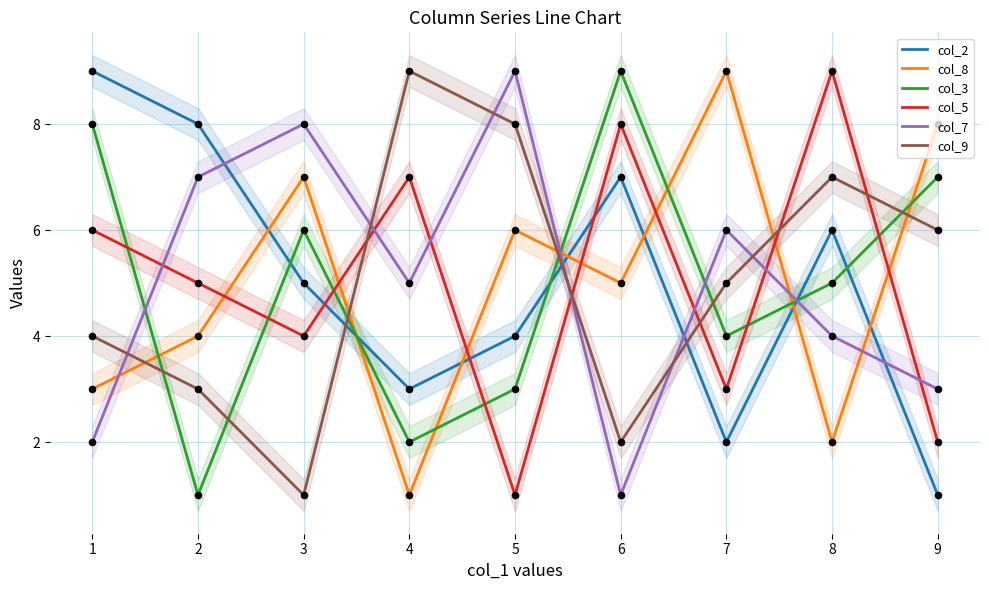

Which series reaches the minimum Y coordinate?

col_2